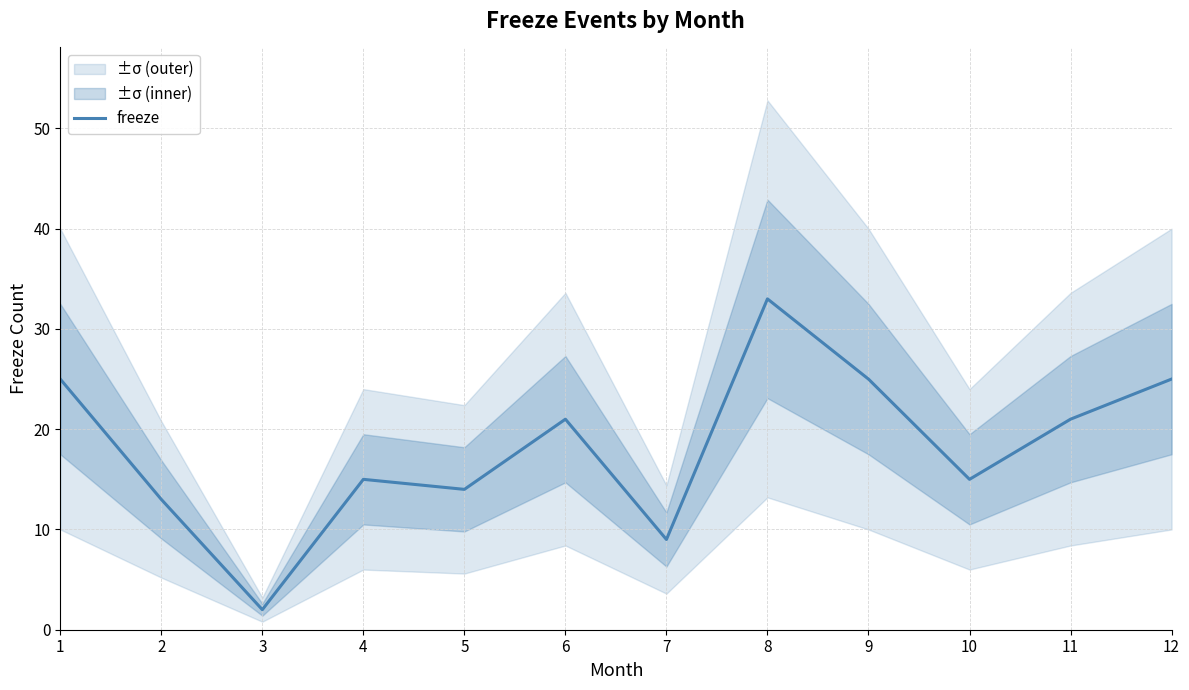

How many interior local valleys (lower than both neighbors) does the data have?

4